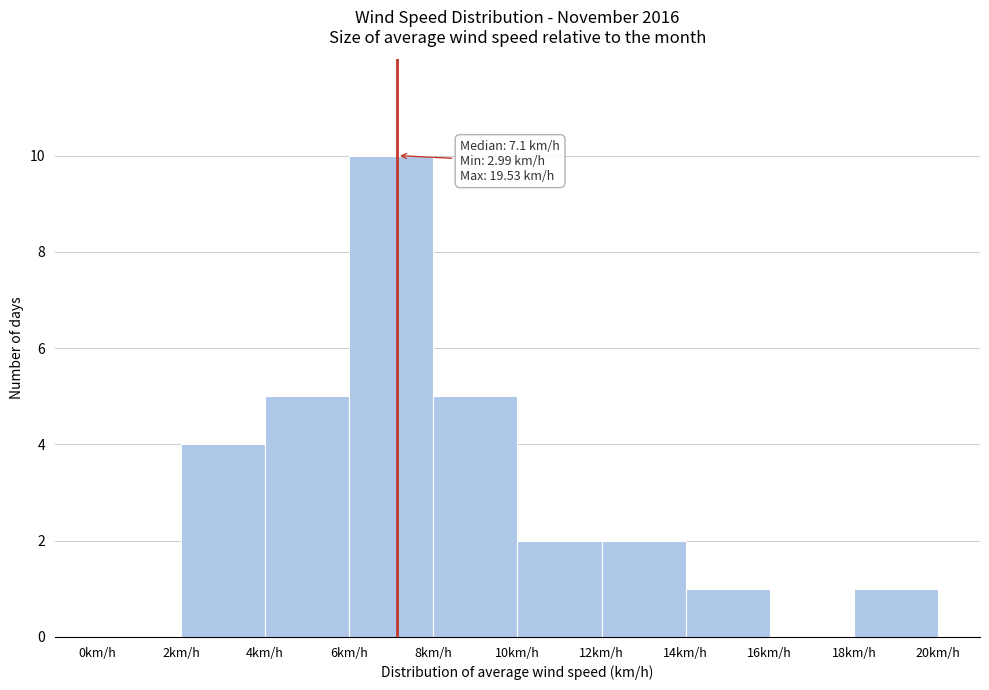

Which range on the x-axis has the tallest bar?

6 to 8